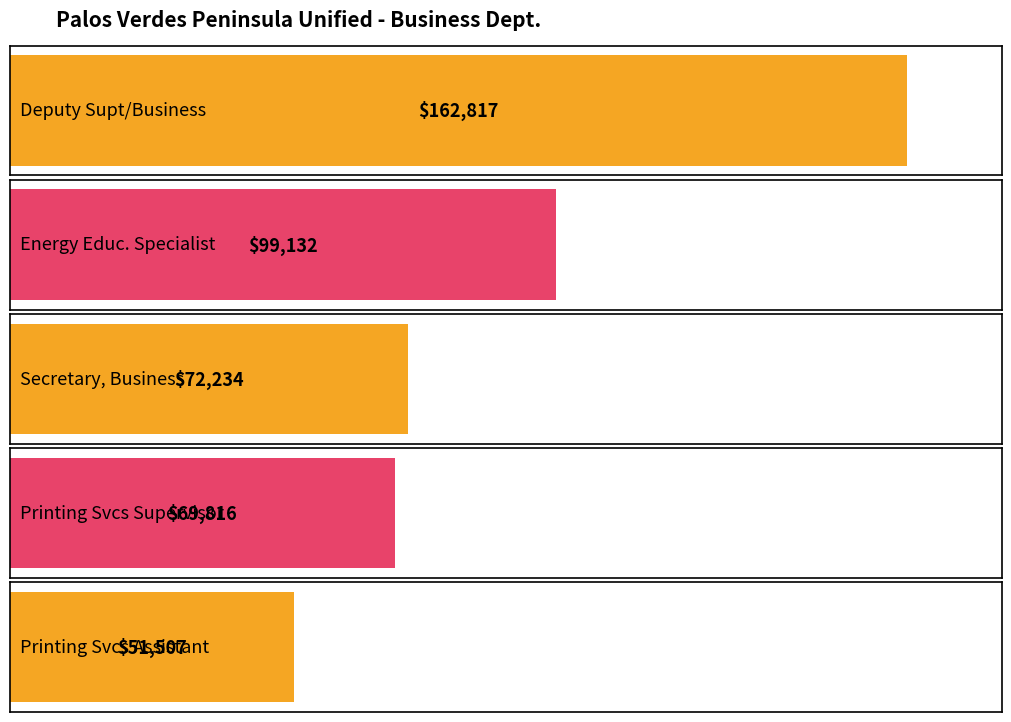

Reading left to right, list all the values displayed in this chart.

Deputy Supt/Business=162817	Energy Educ. Specialist=99132	Secretary, Business=72234	Printing Svcs Supervisor=69816	Printing Svcs Assistant=51507